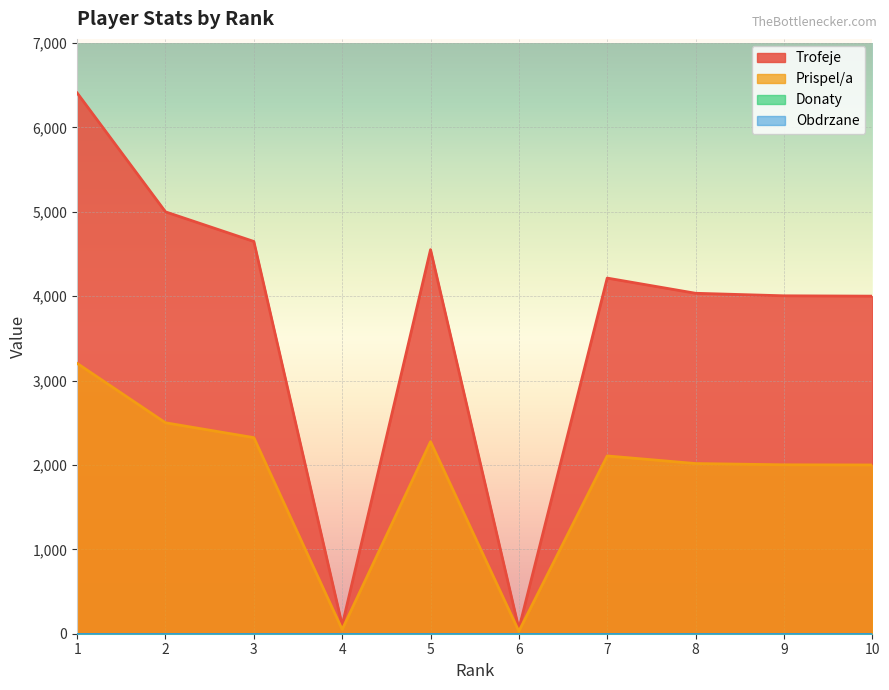

At which category does Trofeje reach its first local peak?

5